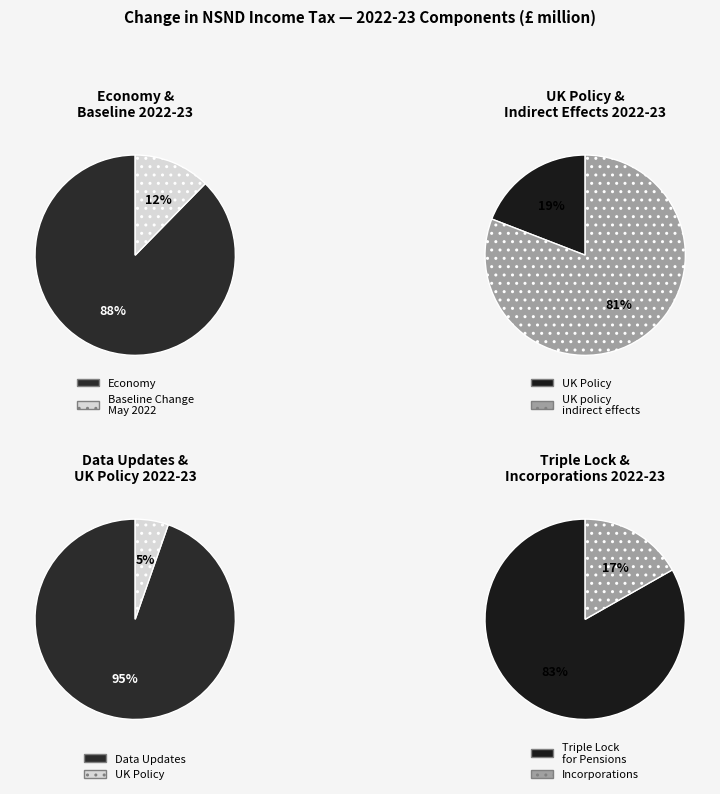

Does any single category account for the majority?

Yes